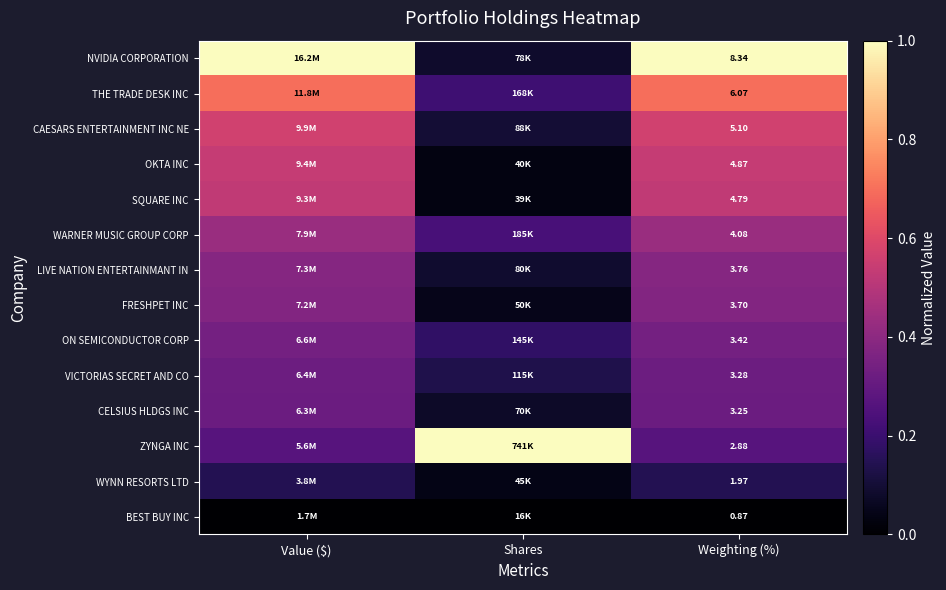

Is the value of OKTA INC at Weighting (%) greater than the value of THE TRADE DESK INC at Weighting (%)?

No